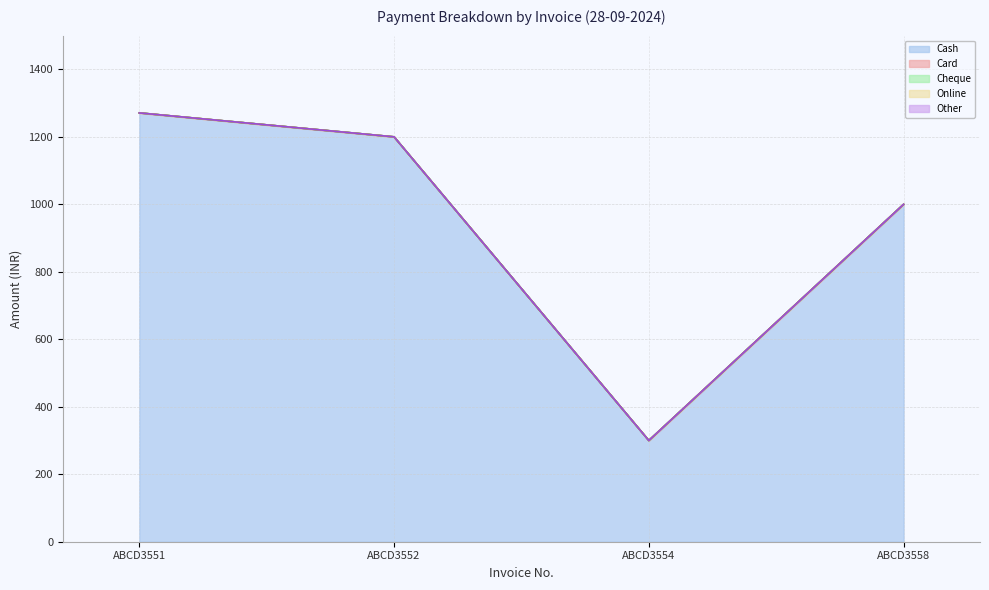

Reading left to right, list all the values displayed in this chart.

Cash: 1271	1200	300	1000
Card: 0	0	0	0
Cheque: 0	0	0	0
Online: 0	0	0	0
Other: 0	0	0	0